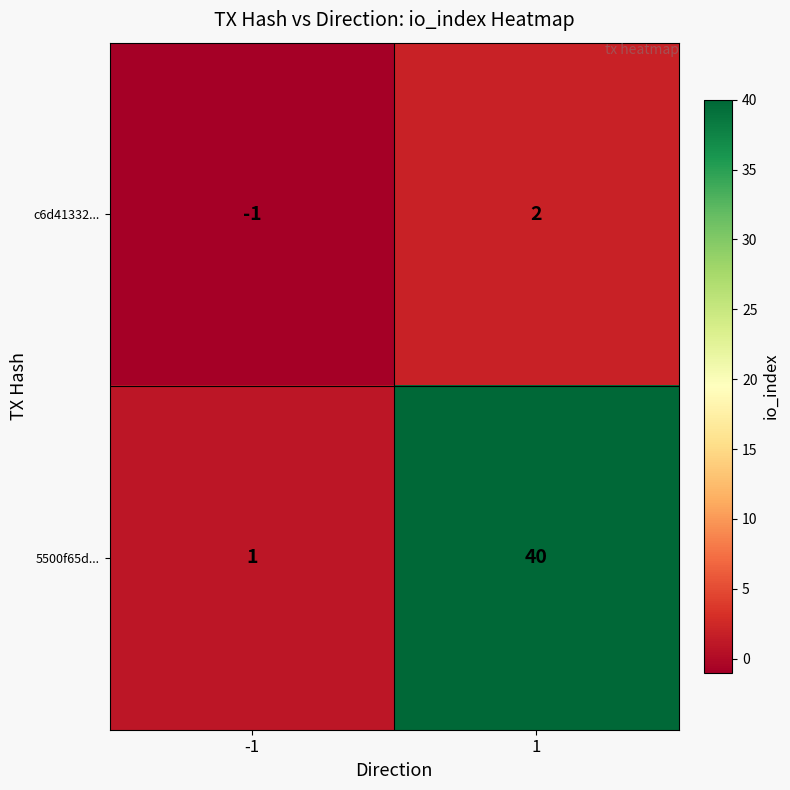

The value of 5500f65d... at 1 is 65. True or false?

False